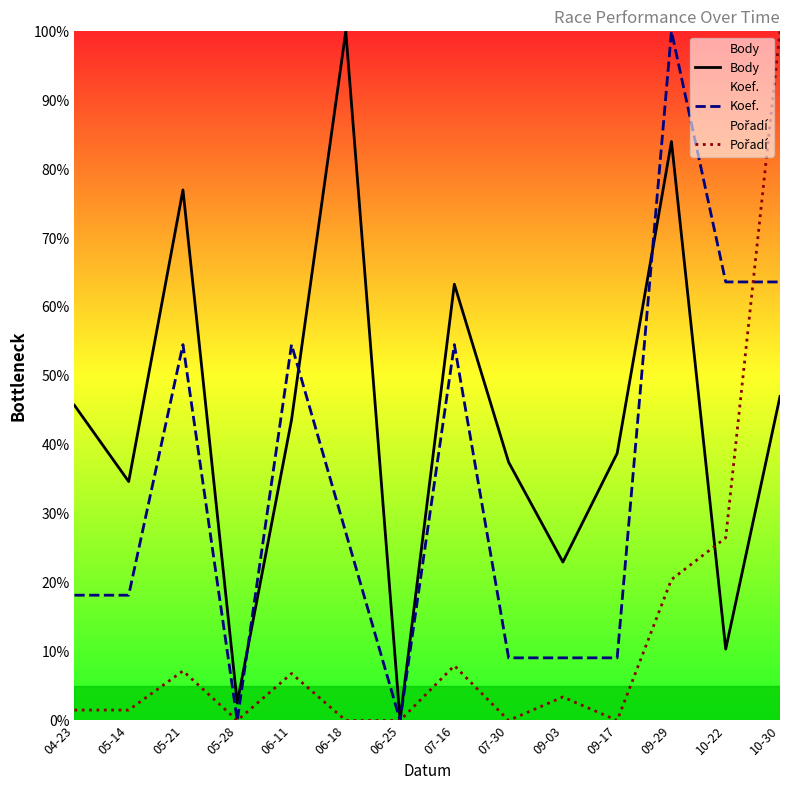

Reading left to right, list all the values displayed in this chart.

Body: 45.7	34.7	77.0	2.5	43.6	100.0	0.0	63.3	37.5	23.0	38.8	84.0	10.4	47.0
Koef.: 18.2	18.2	54.5	0.0	54.5	27.3	0.0	54.5	9.1	9.1	9.1	100.0	63.6	63.6
Pořadí: 1.5	1.5	7.2	0.0	6.8	0.0	0.0	8.0	0.0	3.4	0.0	20.5	26.5	100.0